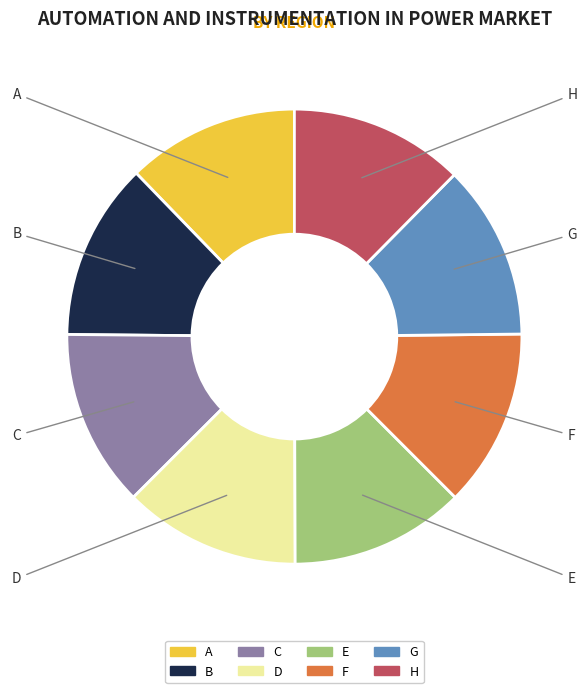

Is H the majority of the pie?

No